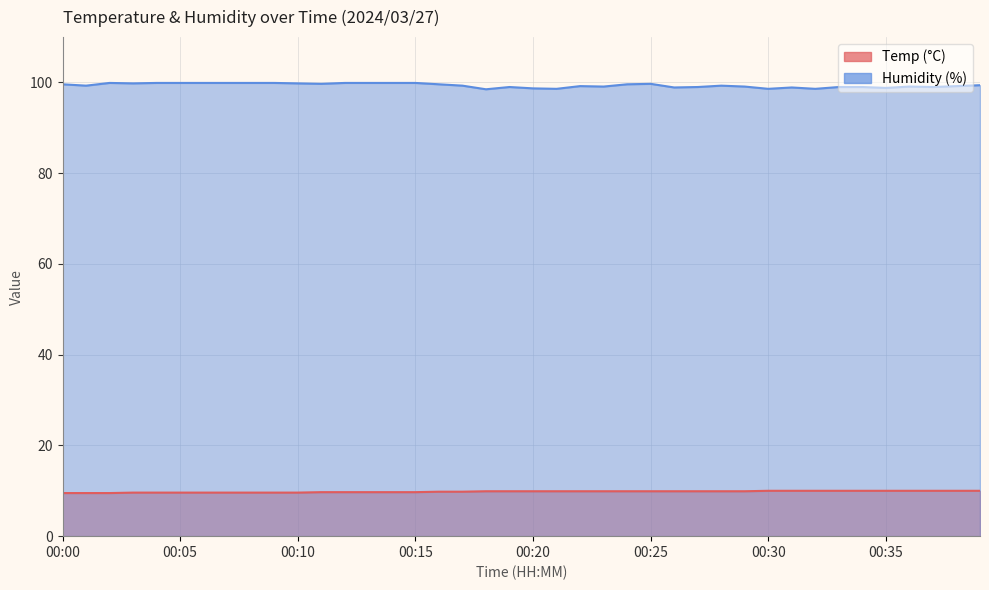

Which label corresponds to the smallest value in the chart?

00:00